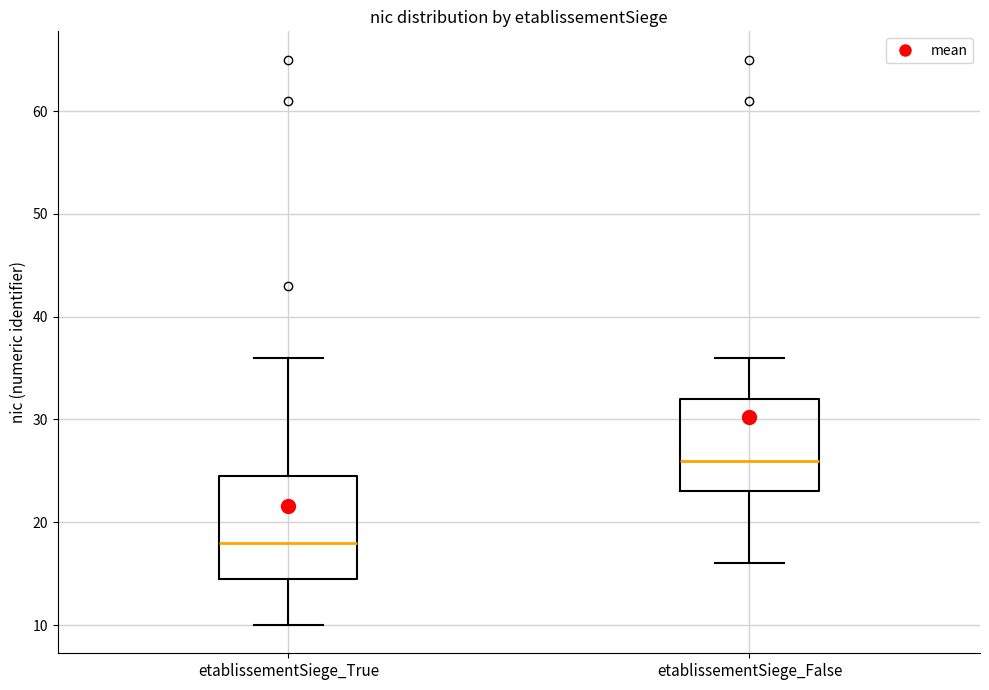

Where does the upper whisker of the box for etablissementSiege_True end on the y-axis? The values are not printed on the chart, so give them approximately, as read against the axis.

36